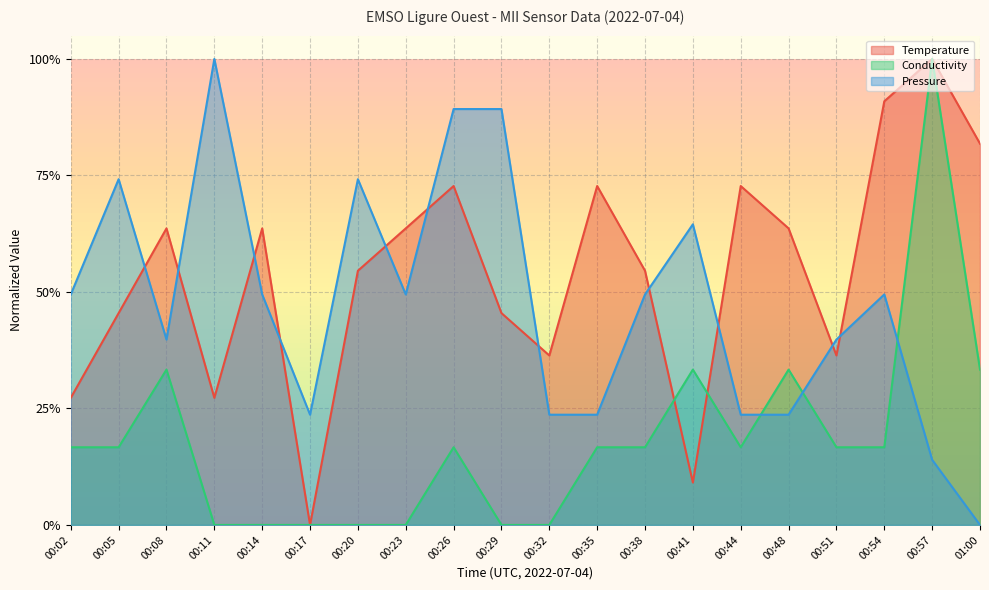

In Conductivity, how many points are higher than both neighbors (excluding endpoints)?

5